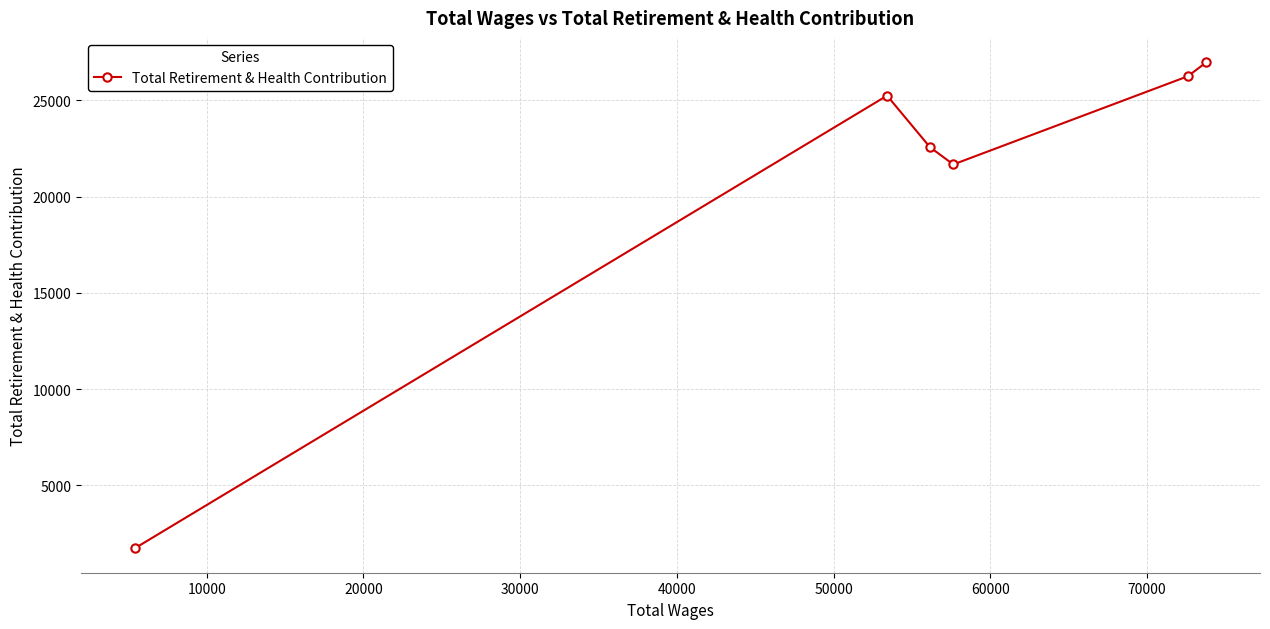

How many points are higher than both their immediate neighbors (excluding endpoints)?

1